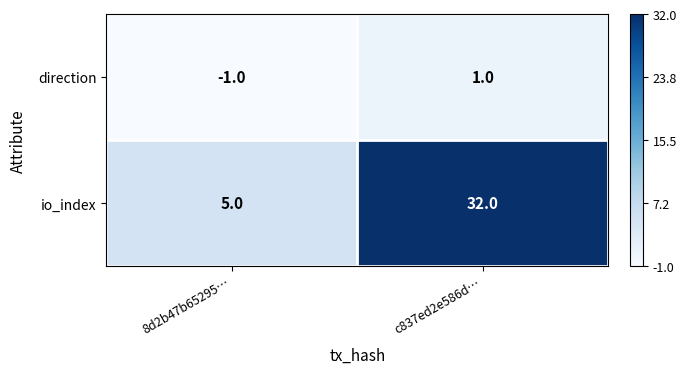

Rank the series at 8d2b47b65295… from highest to lowest value.

io_index, direction